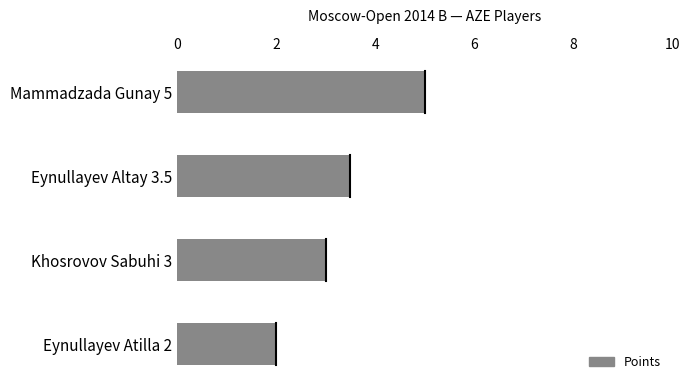

What is the sum of all values?

13.5